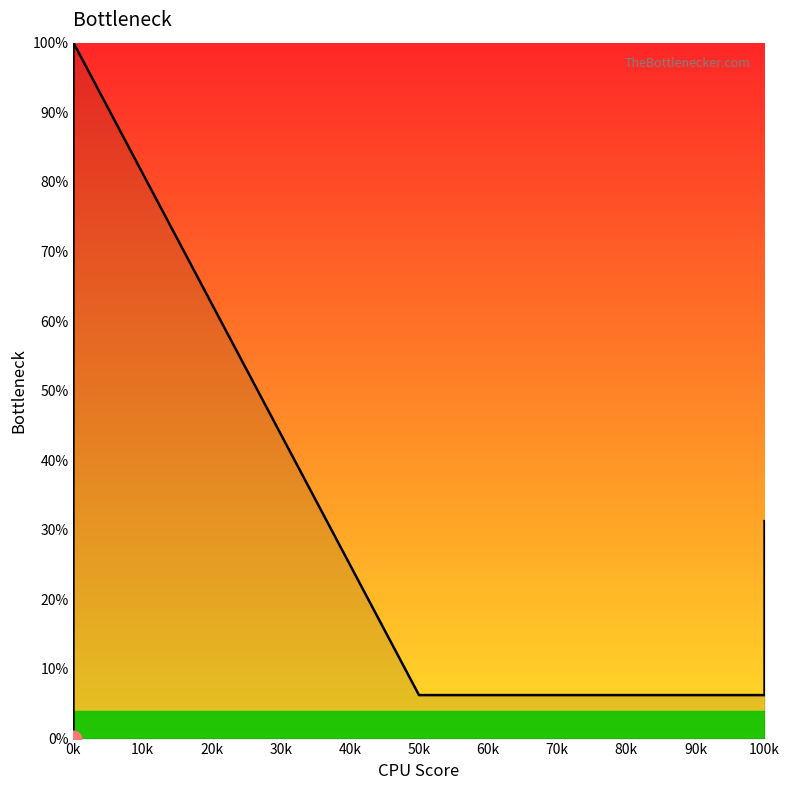

What is the value of the 12th point from the left?

6.2